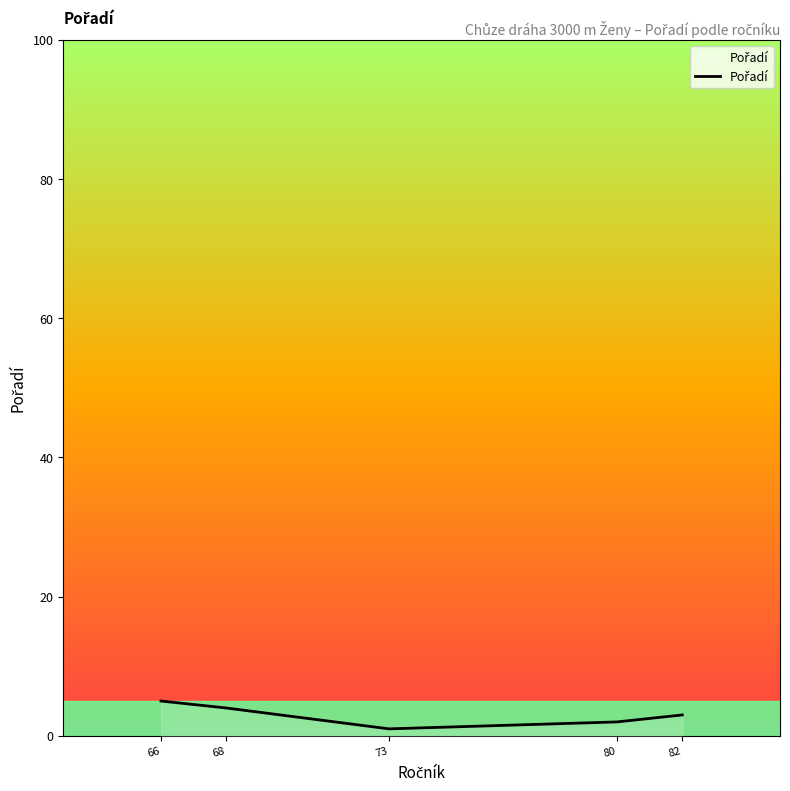

How many interior local valleys (lower than both neighbors) does the data have?

1